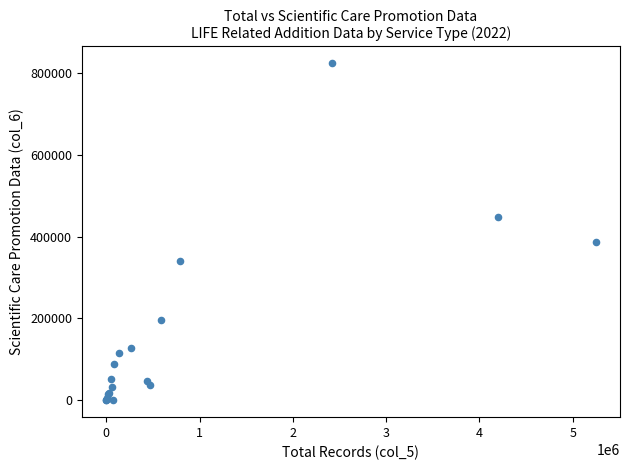

What Y value in the scatter plot is closest to 411520?

385870